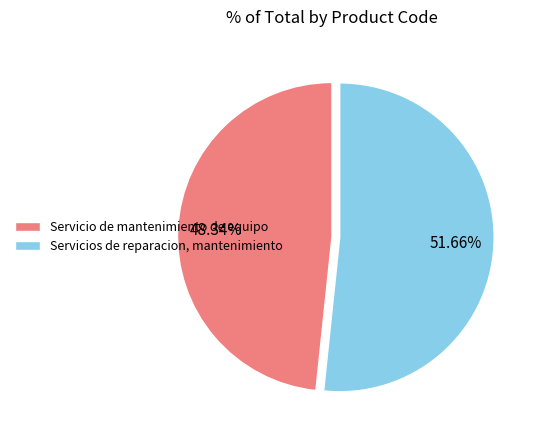

The Servicio de mantenimiento de equipo slice represents 48% of the pie. True or false?

True